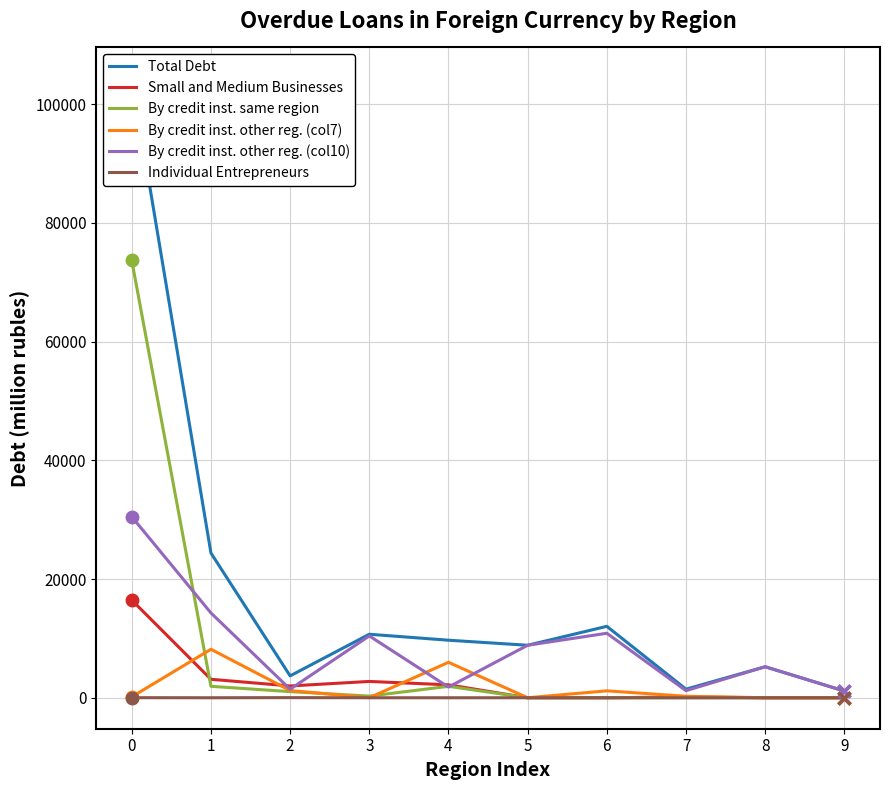

What is the minimum value for Total Debt?

1133